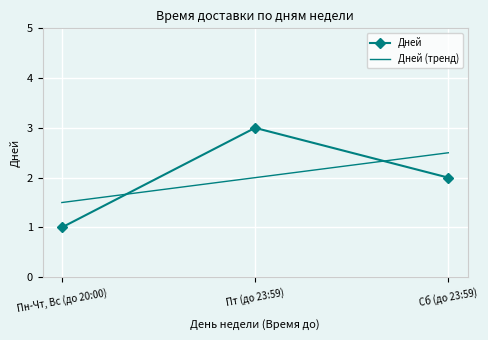

Count the number of categories in the chart.

3